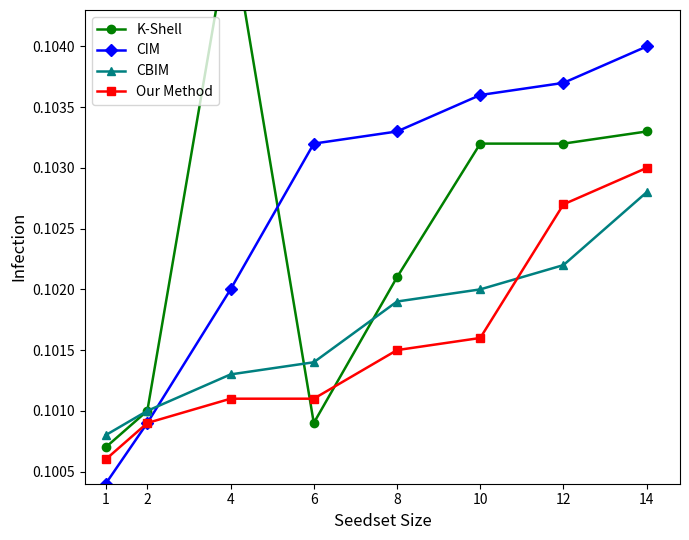

Which category has the highest value in the CBIM series?

14